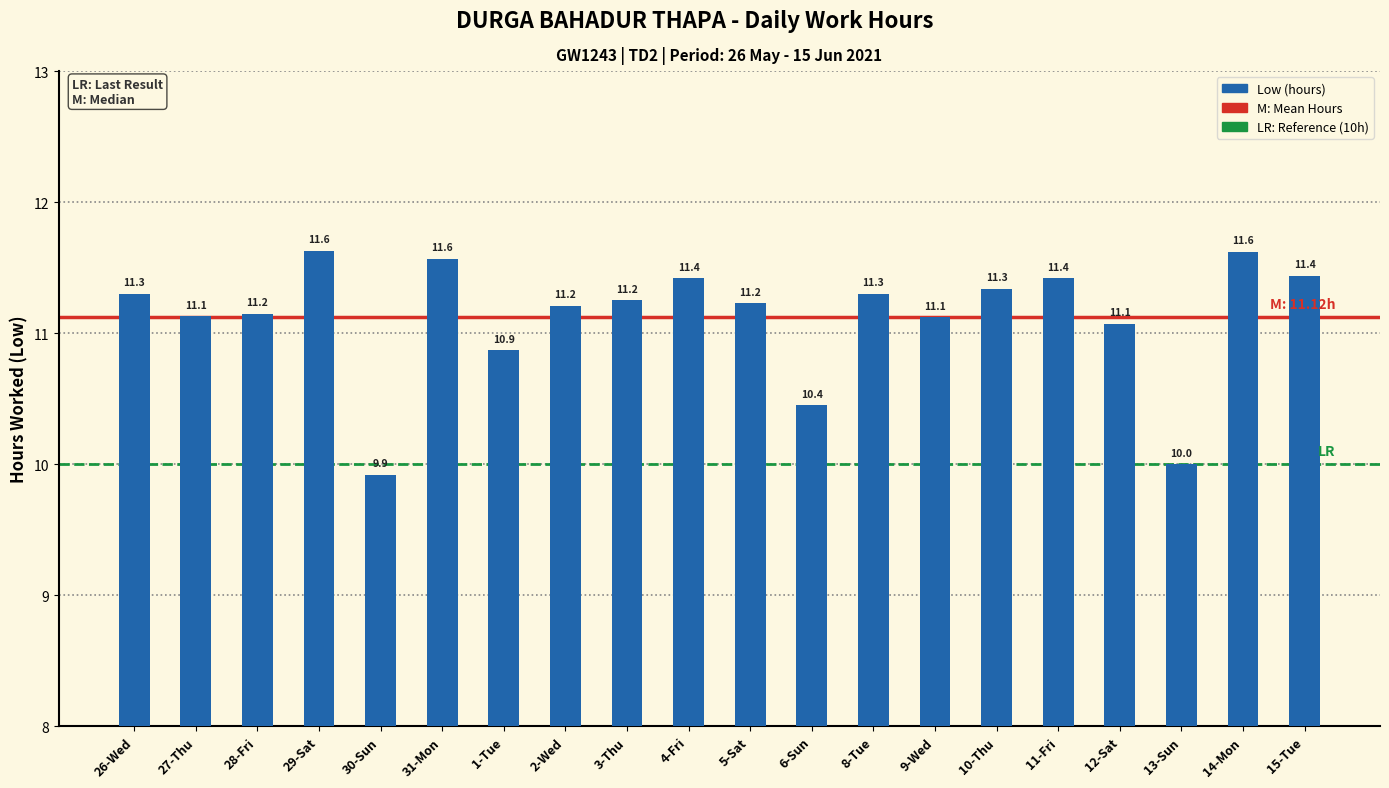

Where is the data nearest to the value 10?

13-Sun